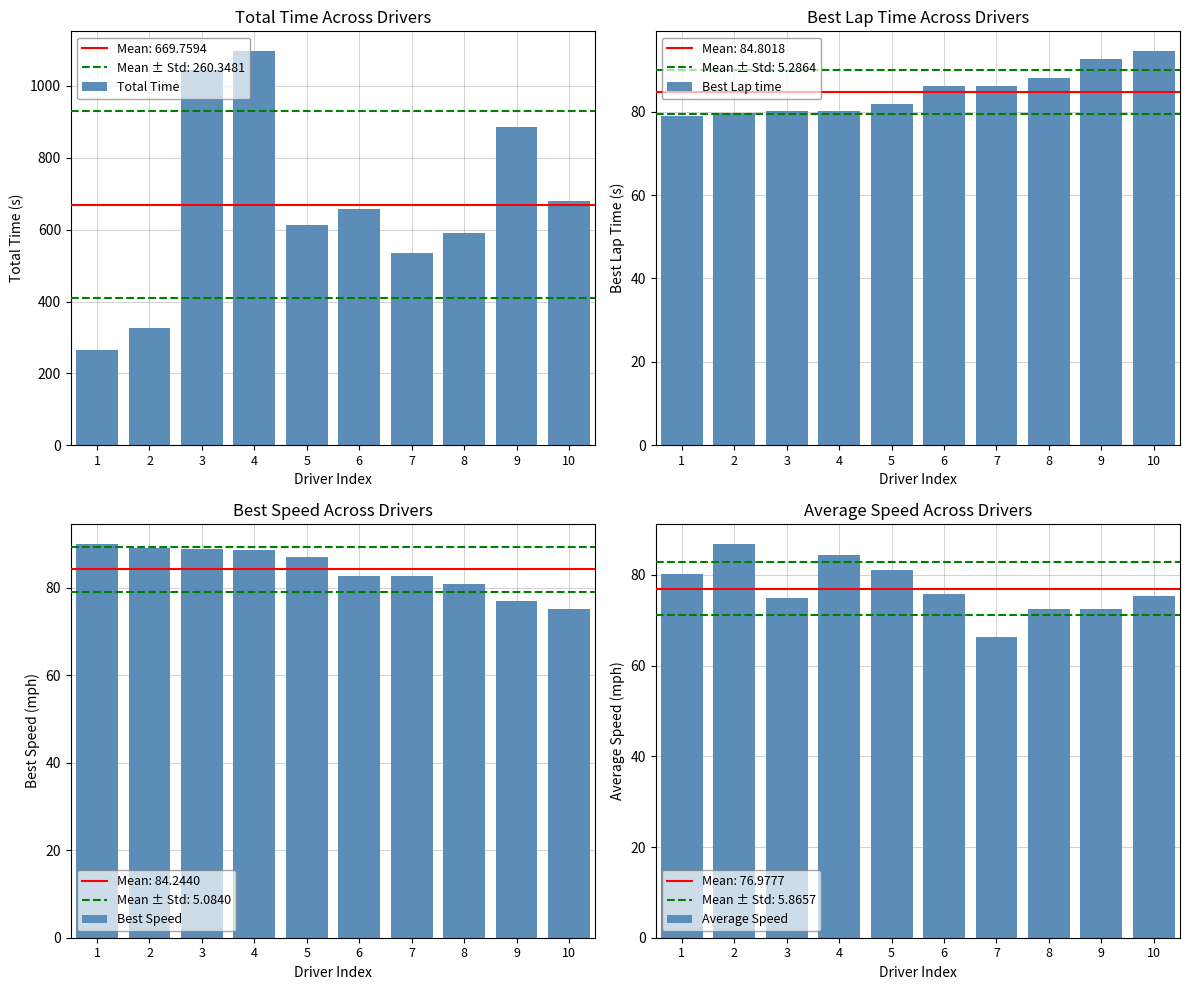

What is the difference between the second highest and minimum values in the Best Lap time series?

13.6